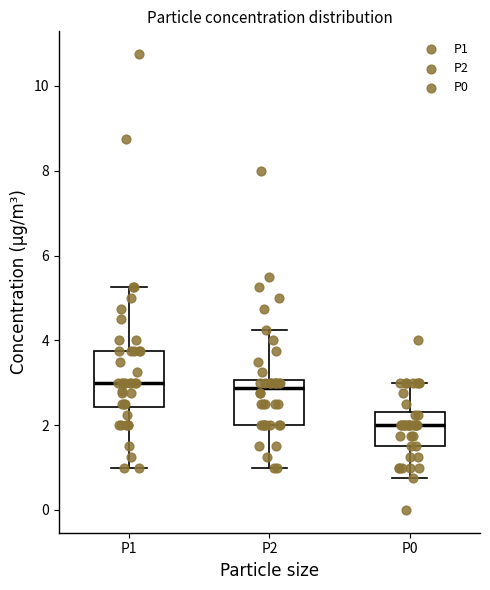

Where does the upper whisker of the box for P1 end on the y-axis? The values are not printed on the chart, so give them approximately, as read against the axis.

5.2